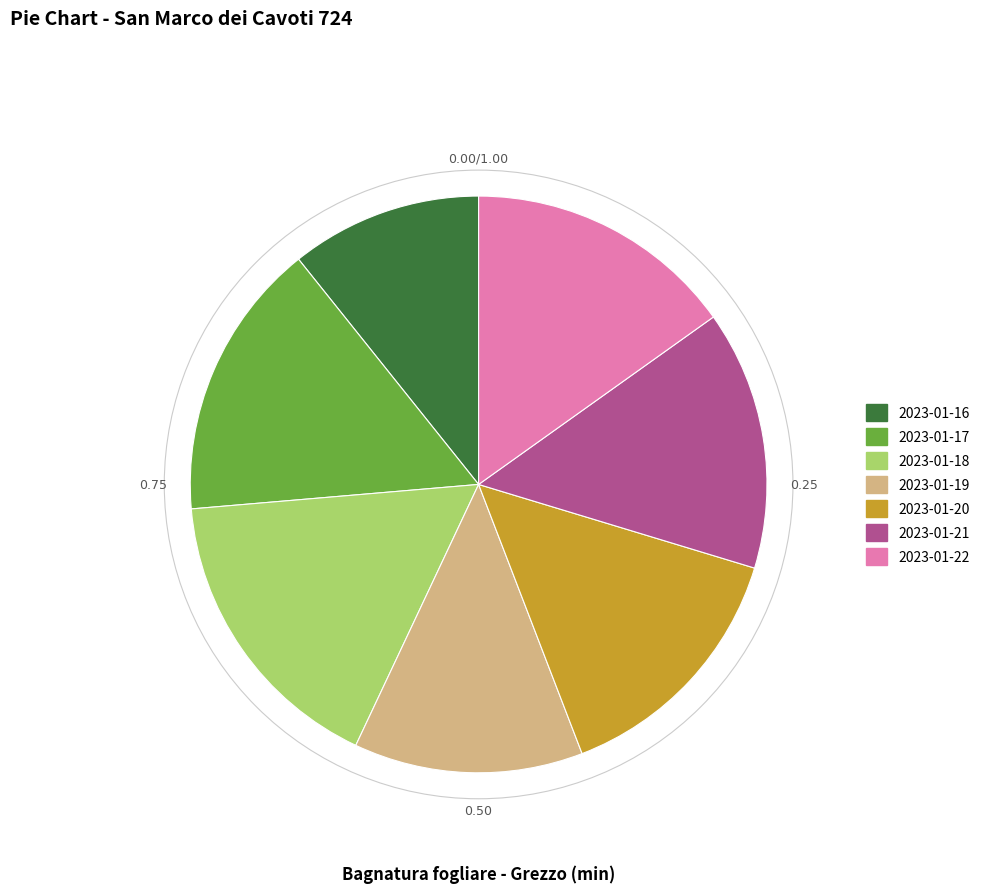

How many slices are in this pie chart?

7